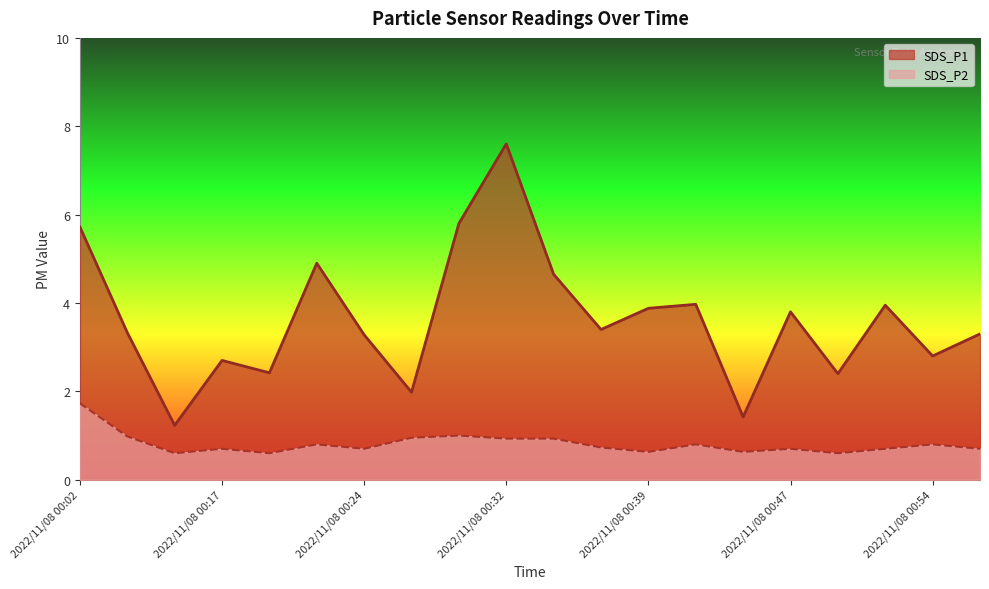

What are all the series names shown in the legend?

SDS_P1, SDS_P2